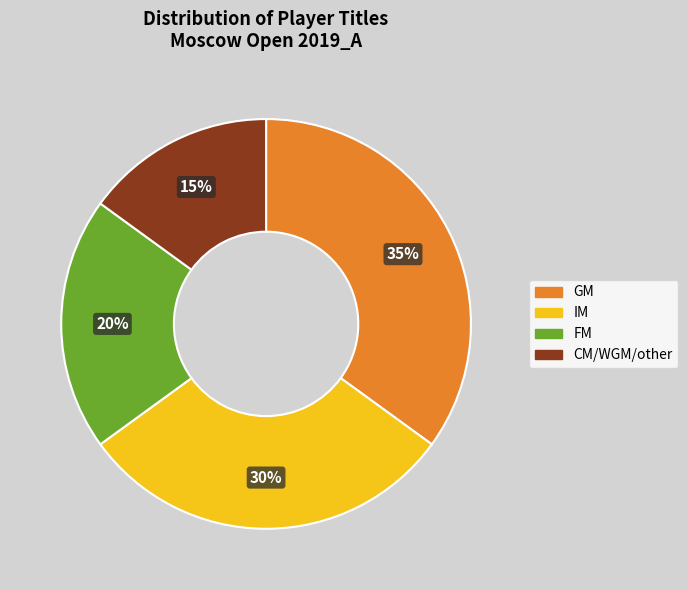

To the nearest percent, what portion does IM represent?

30%